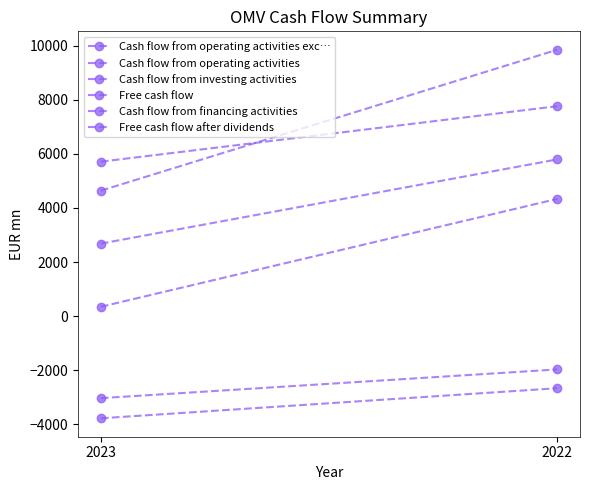

What is the average value of the Cash flow from investing activities series?

-2496